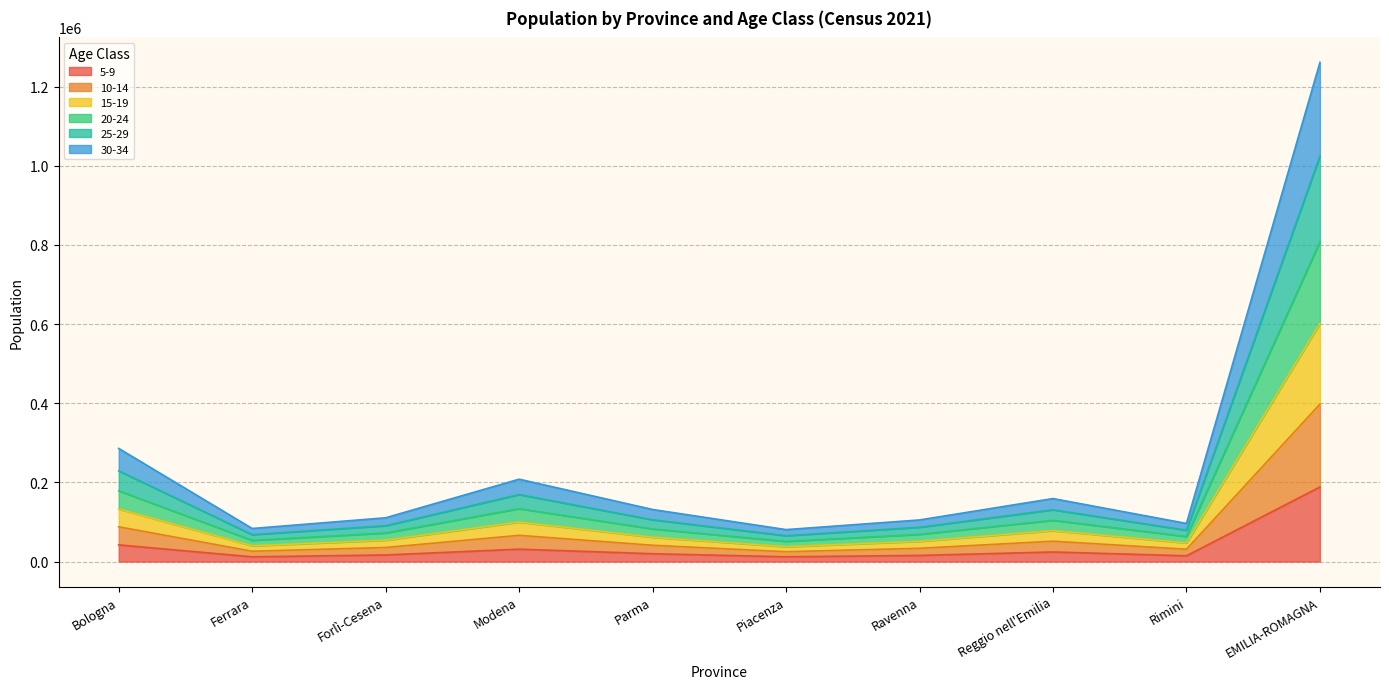

What is the total value across all series at EMILIA-ROMAGNA?

1261049